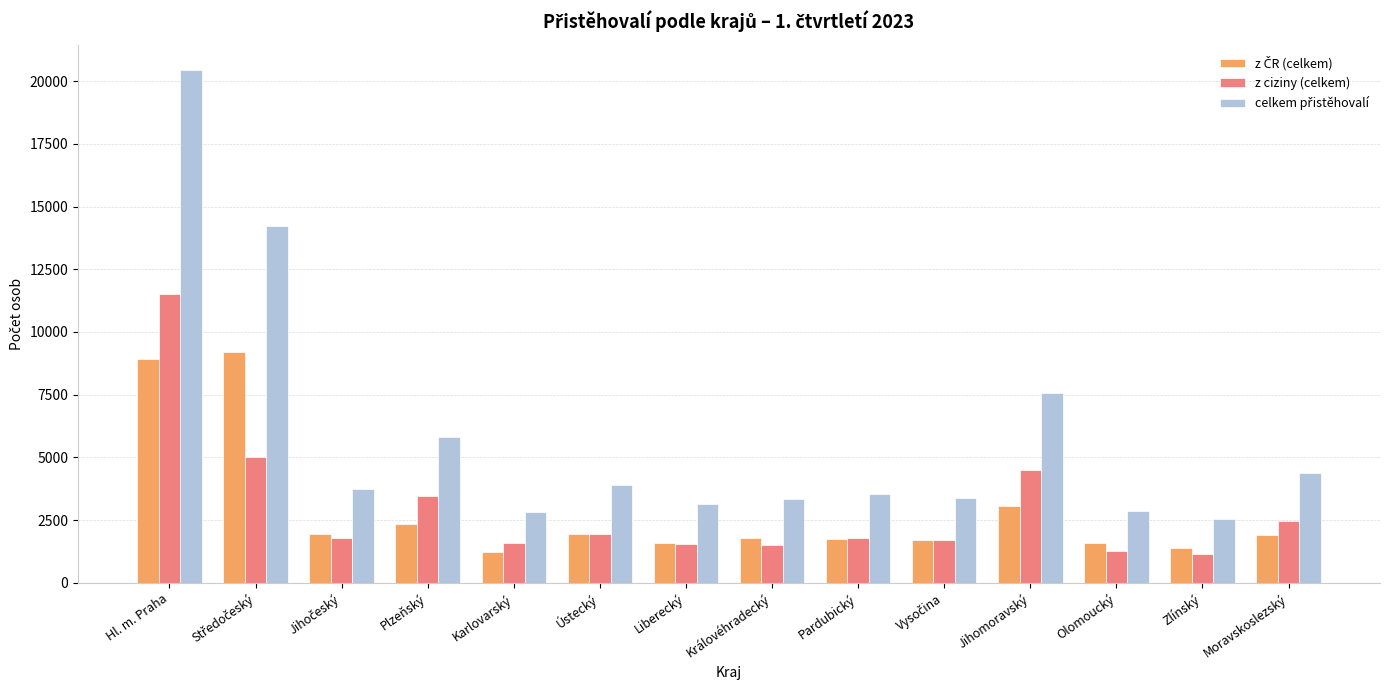

How many groups of bars are there?

14